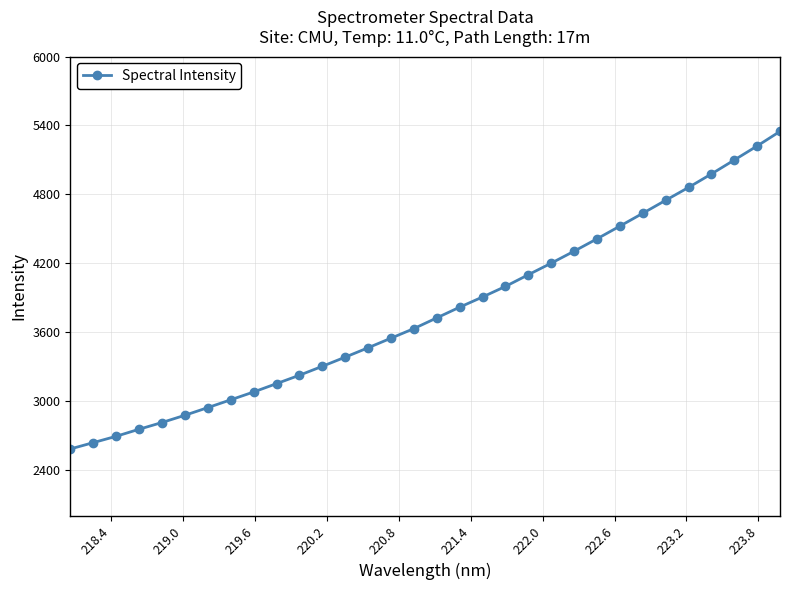

What is the value of the 27th point from the left?

4748.5